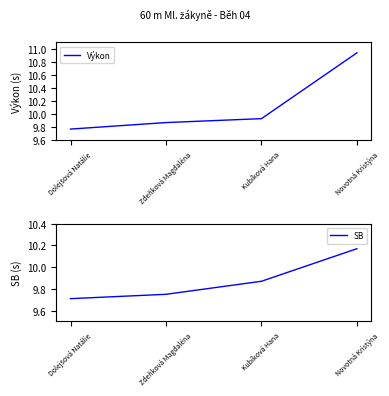

True or false: SB and Výkon intersect in this chart.

False